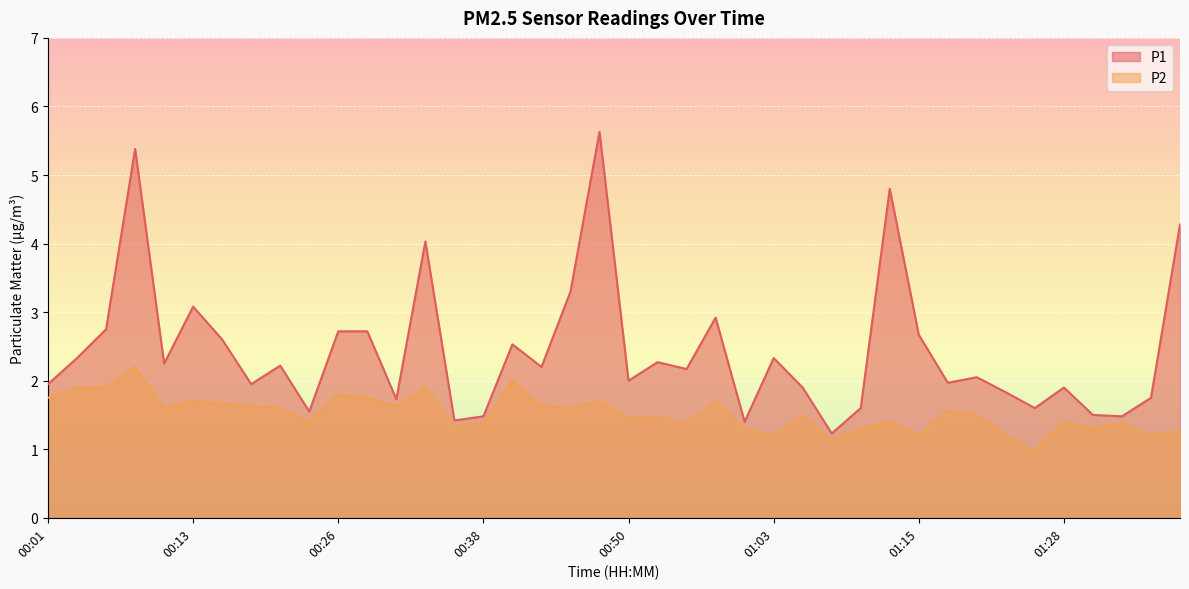

True or false: P2 and P1 intersect in this chart.

False